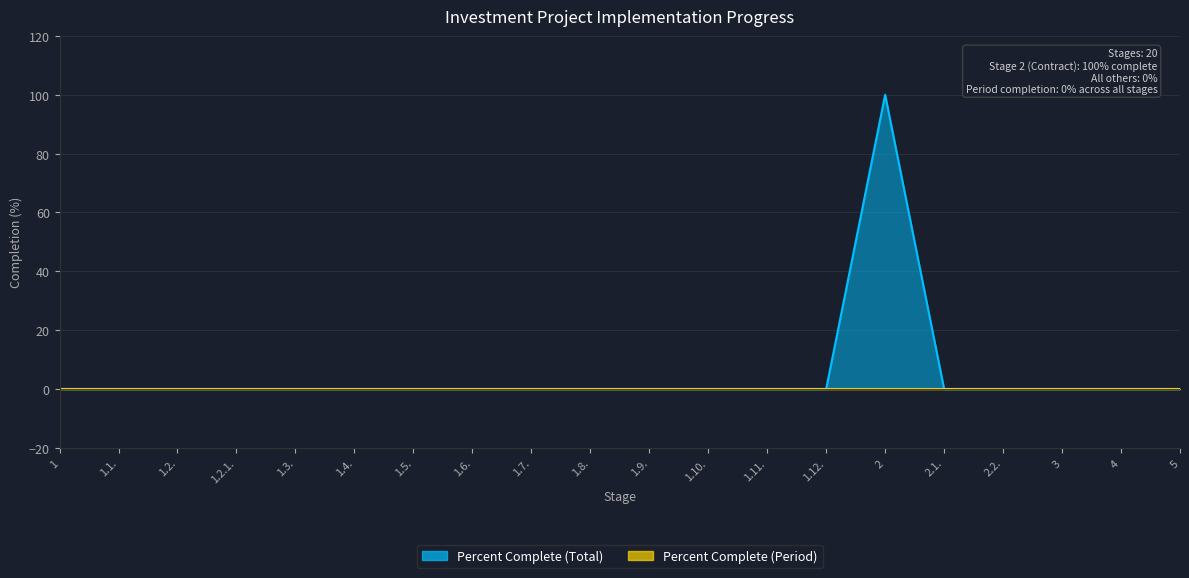

How many positive values are there?

1